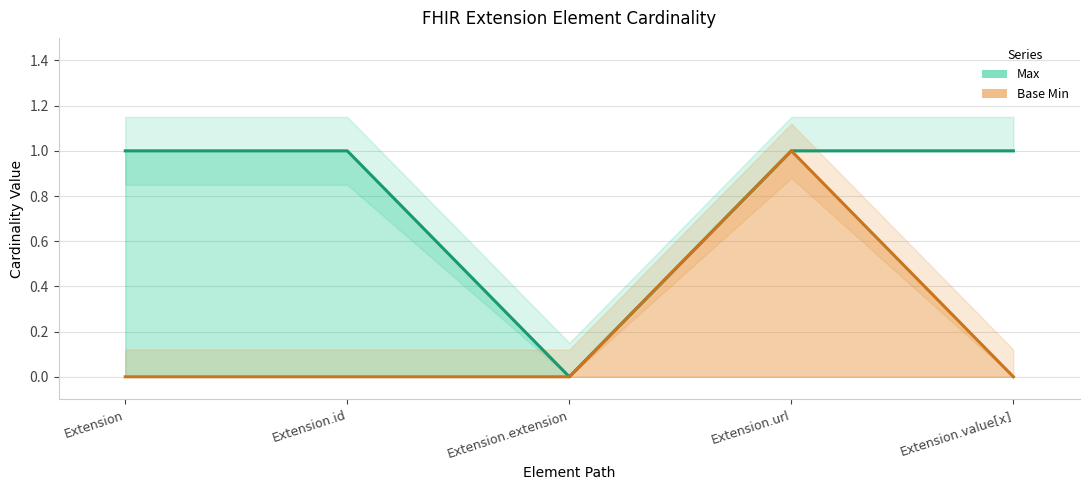

True or false: Max and Base Min cross at least once.

False